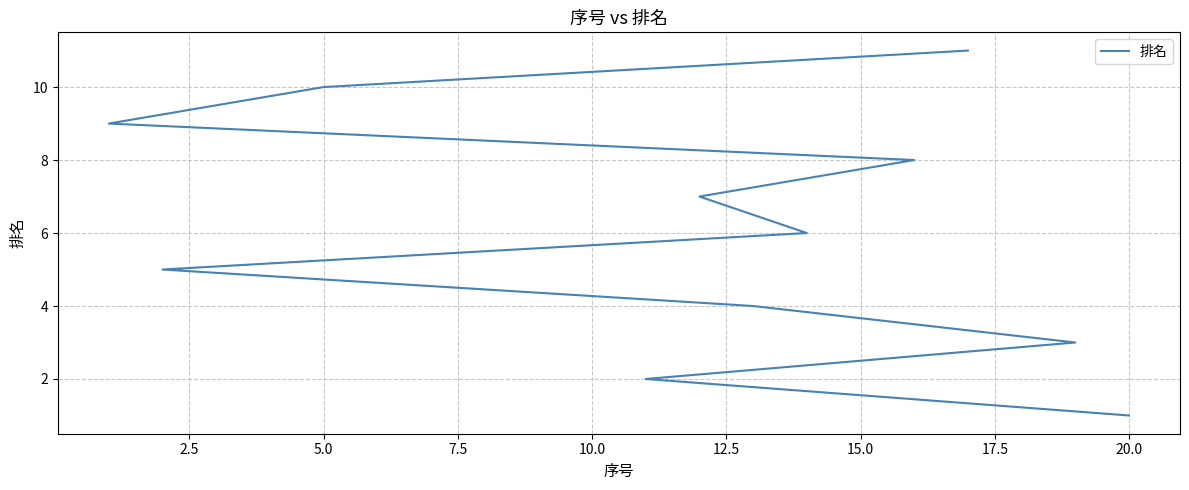

What is the difference between the second highest and minimum values?

9